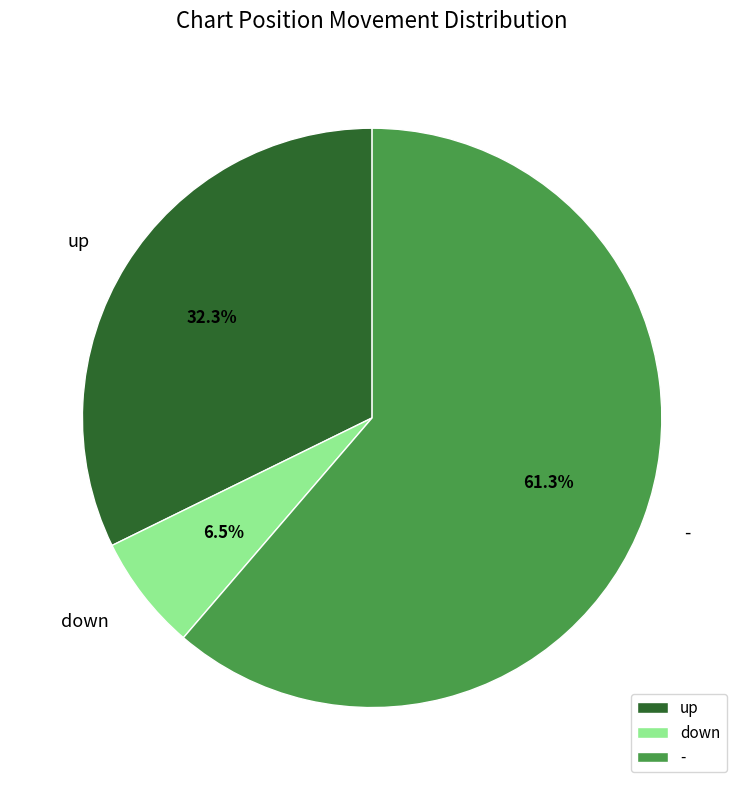

True or false: up accounts for 43% of the total.

False